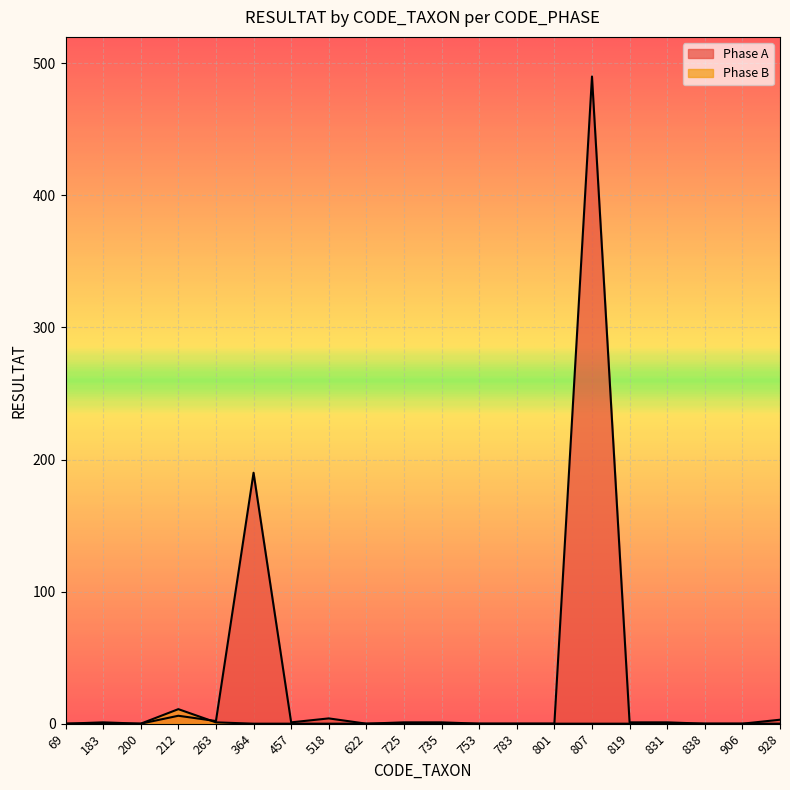

True or false: Phase A has more than 0 interior local peaks.

True